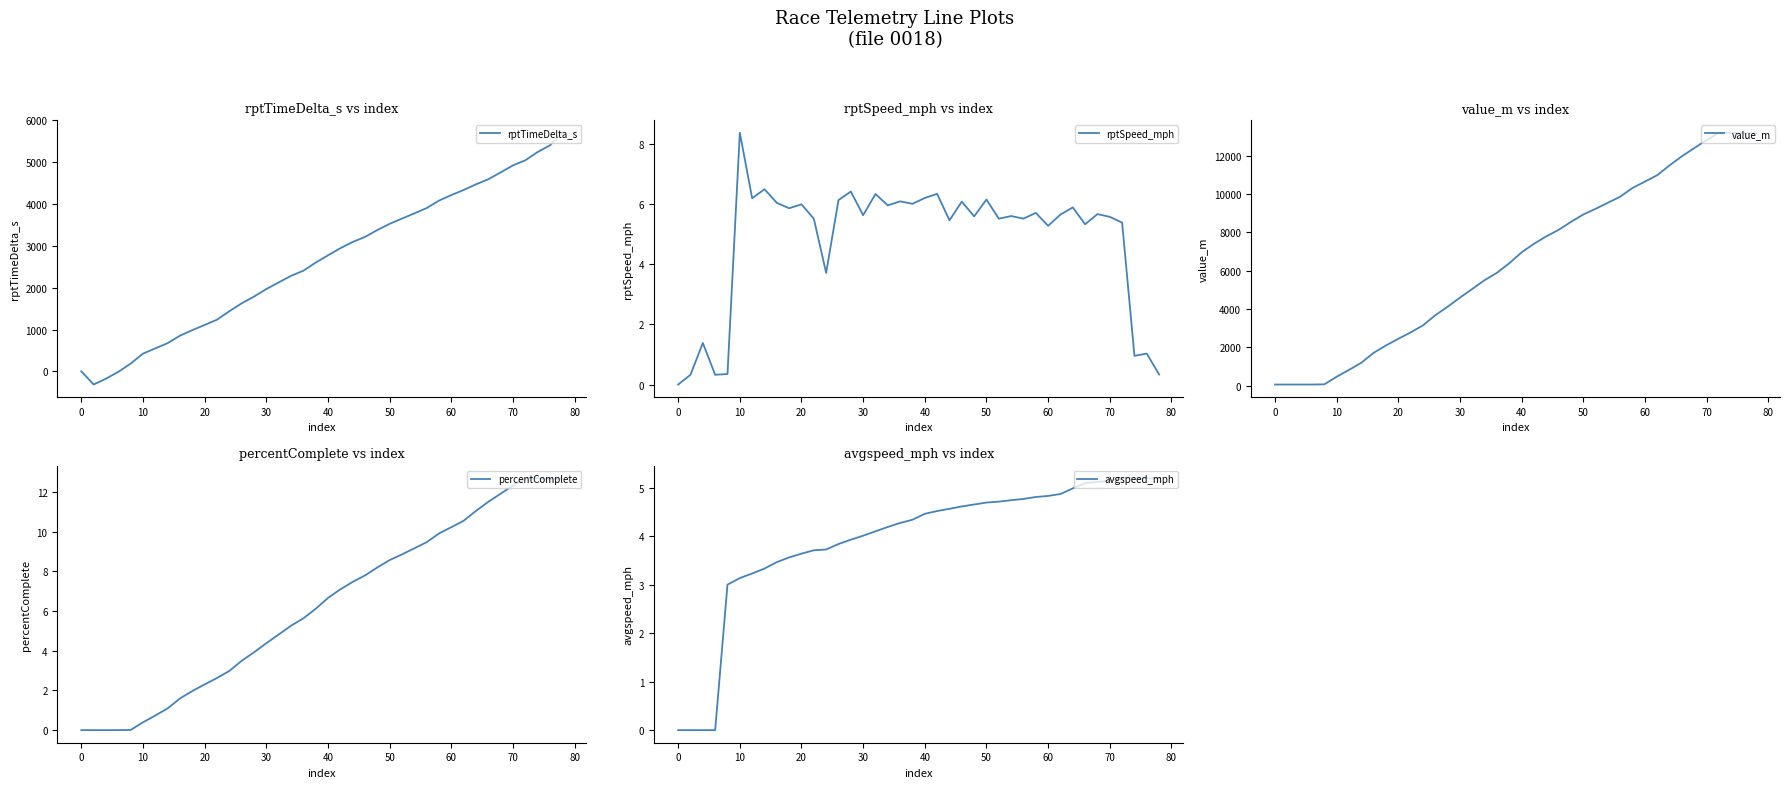

What is the value of the rptSpeed_mph point at the 3rd from the left?

1.4